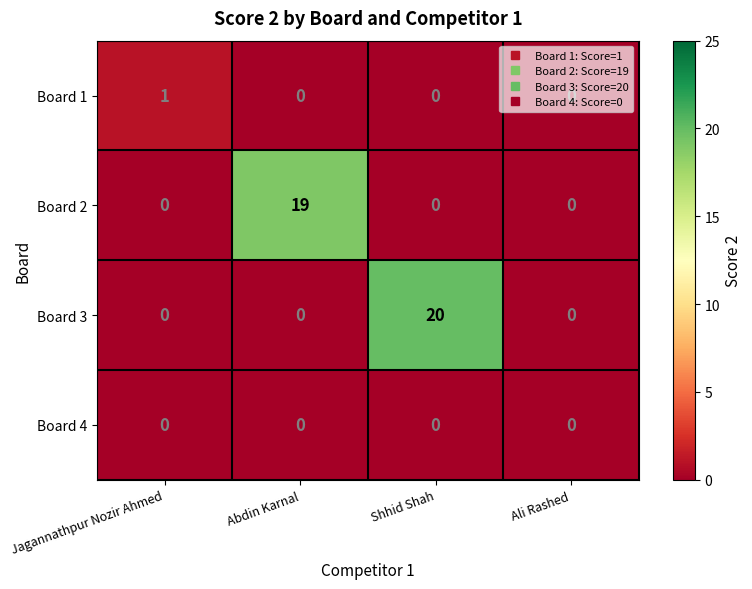

What is the spread (max minus min) of values at Shhid Shah?

20